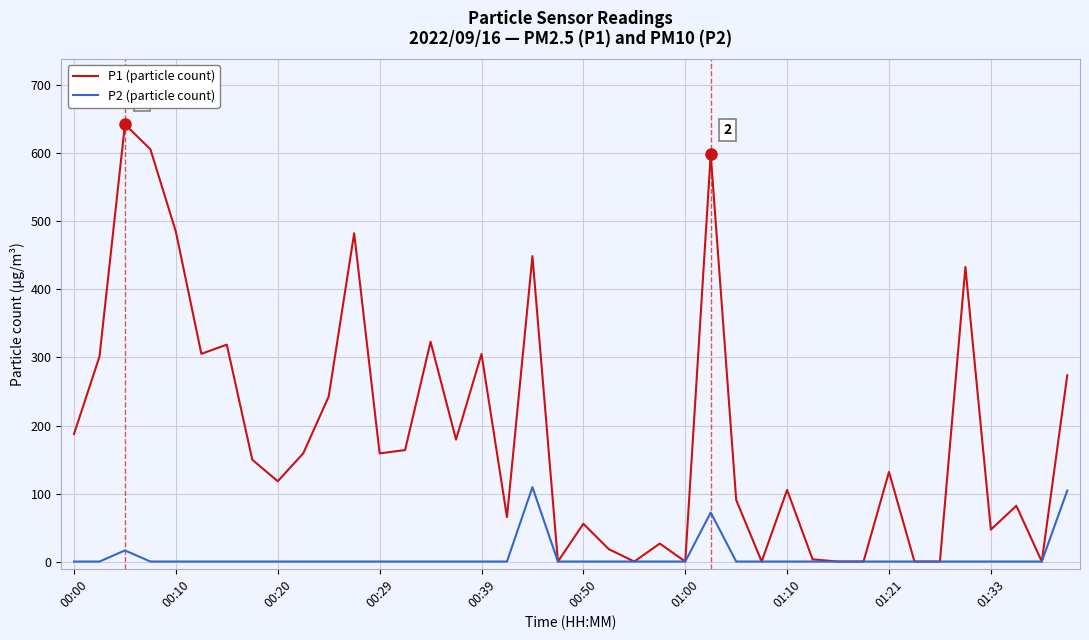

Which series has the largest total across all categories?

P1 (particle count)